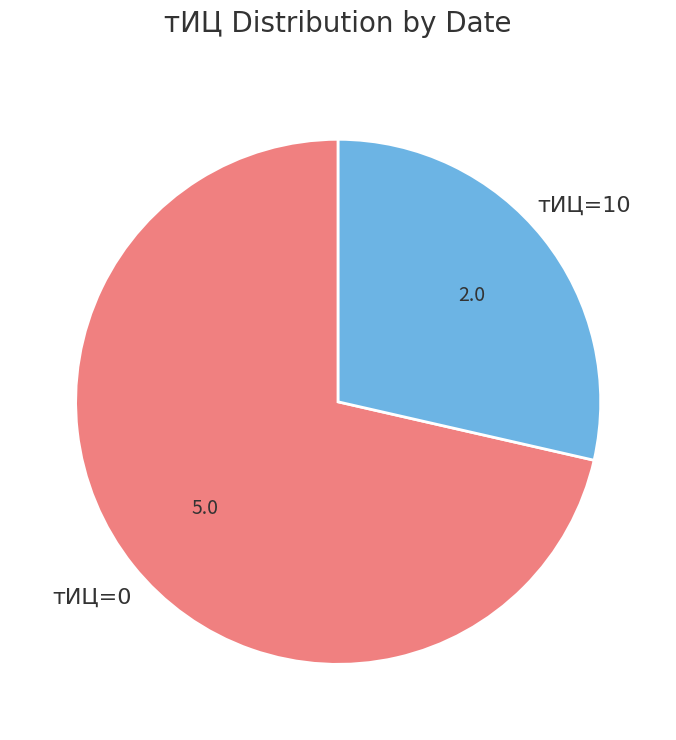

How many slices are in this pie chart?

2